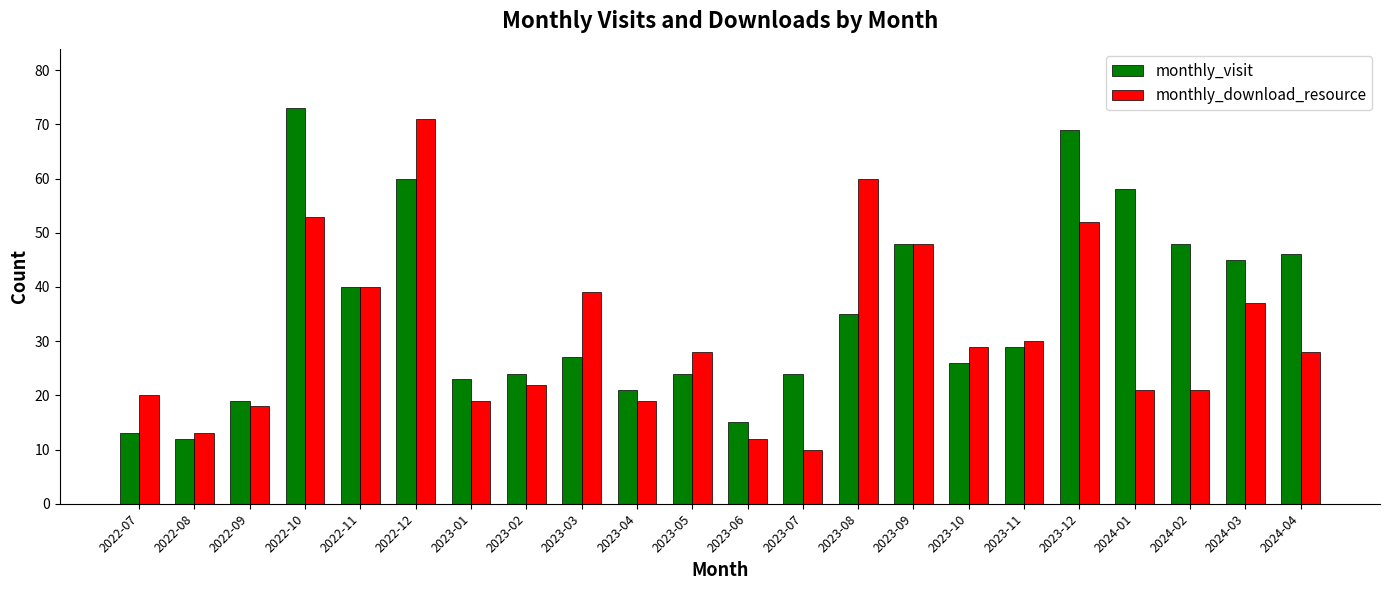

Which series changed the most between 2023-10 and 2023-12?

monthly_visit